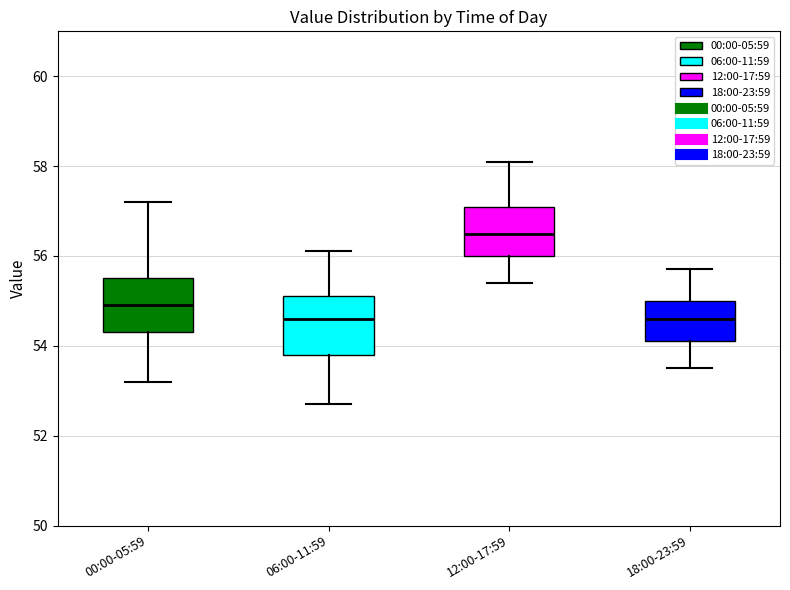

Which box's median line is the highest?

12:00-17:59